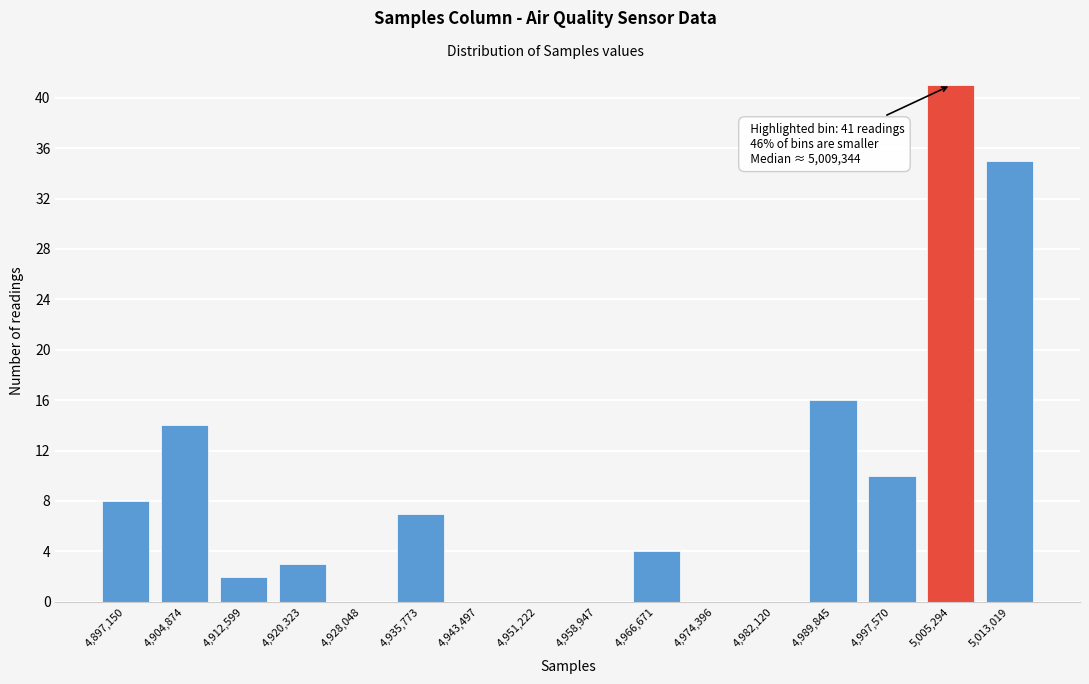

Reading left to right, what are all the values shown in this chart?

4,897,150=8	4,904,874=14	4,912,599=2	4,920,323=3	4,928,048=0	4,935,773=7	4,943,497=0	4,951,222=0	4,958,947=0	4,966,671=4	4,974,396=0	4,982,120=0	4,989,845=16	4,997,570=10	5,005,294=41	5,013,019=35